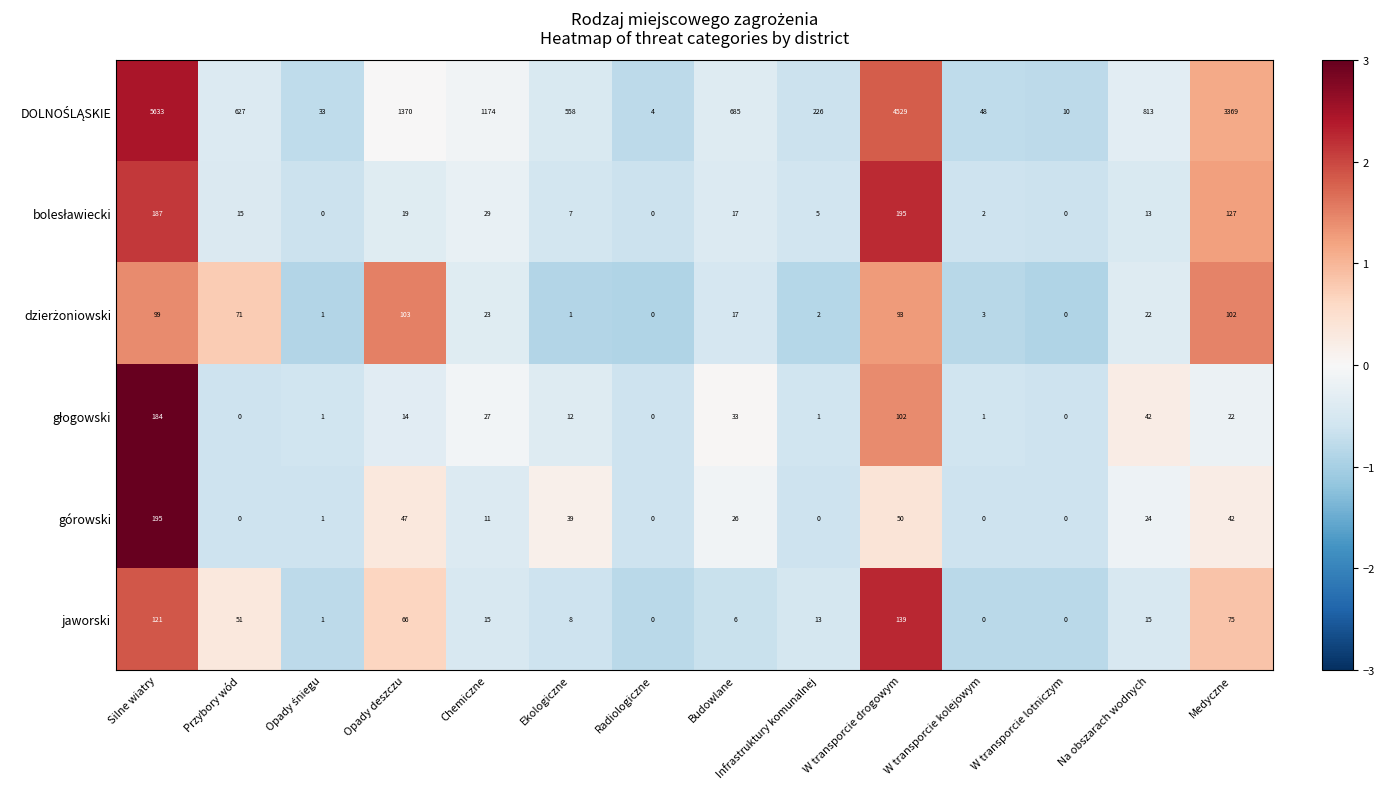

At which label is jaworski closest to 69?

Opady deszczu